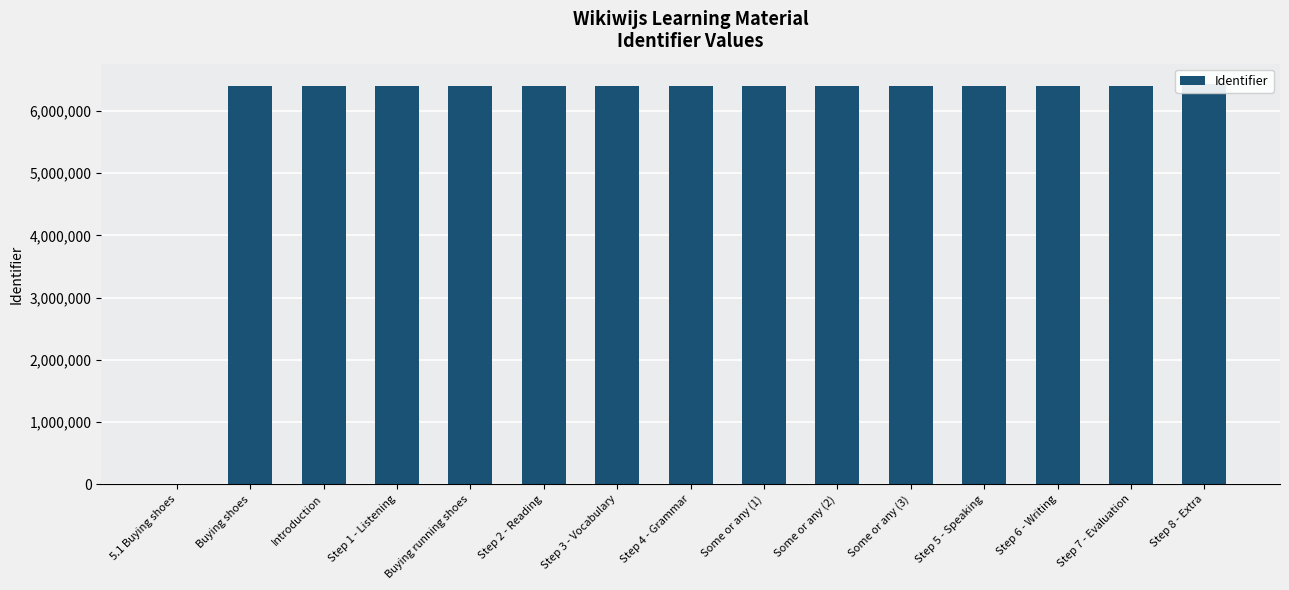

What is the label of the 3rd bar from the right?

Step 6 - Writing